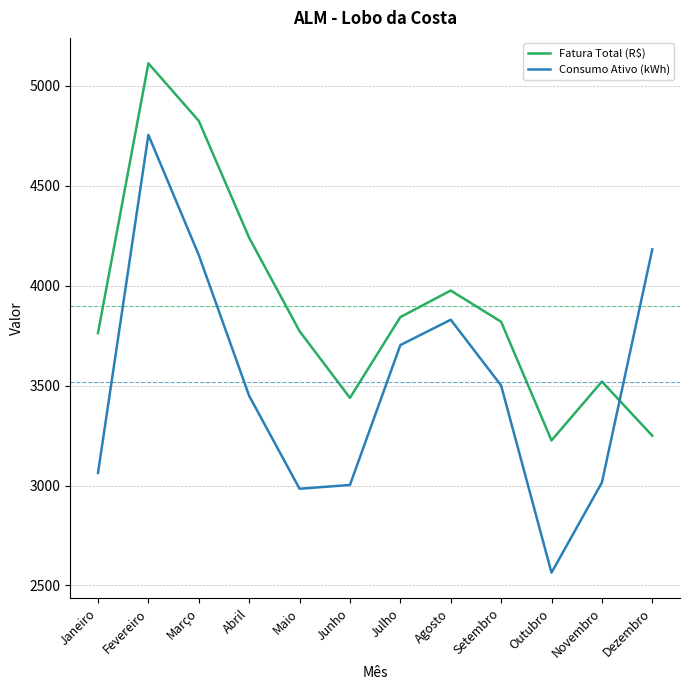

What is the highest value of the Fatura Total (R$) series?

5113.2